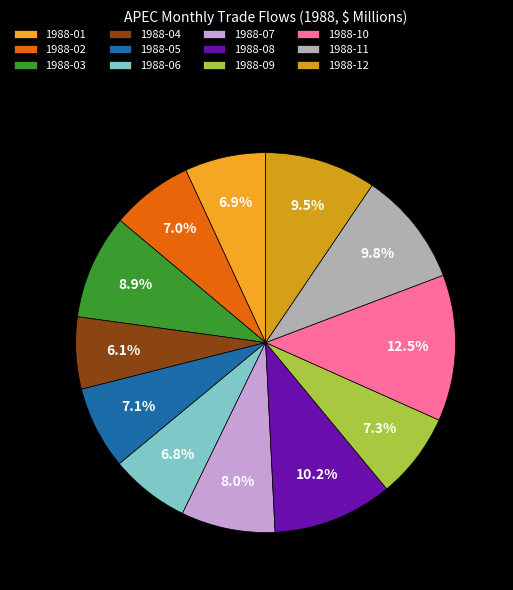

Is 1988-12 the majority of the pie?

No